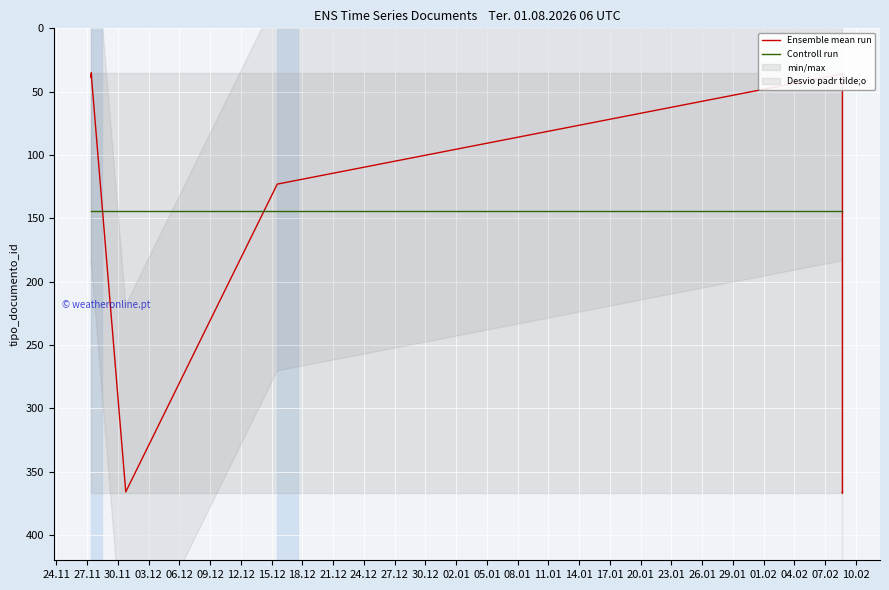

What is the label of the 4th point from the right?

2017-11-30 18:19:14